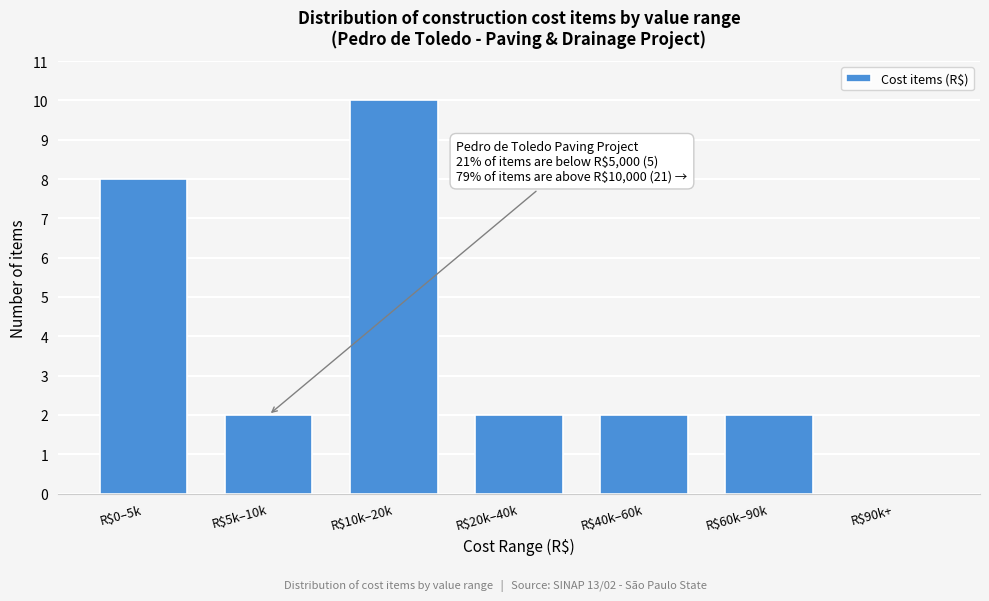

The value at R$0–5k is 12. True or false?

False